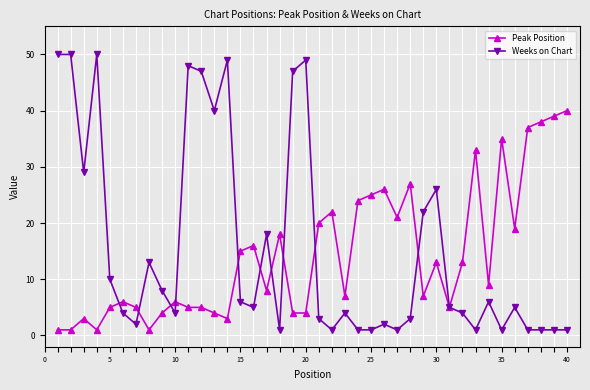

Count the number of categories in the chart.

40